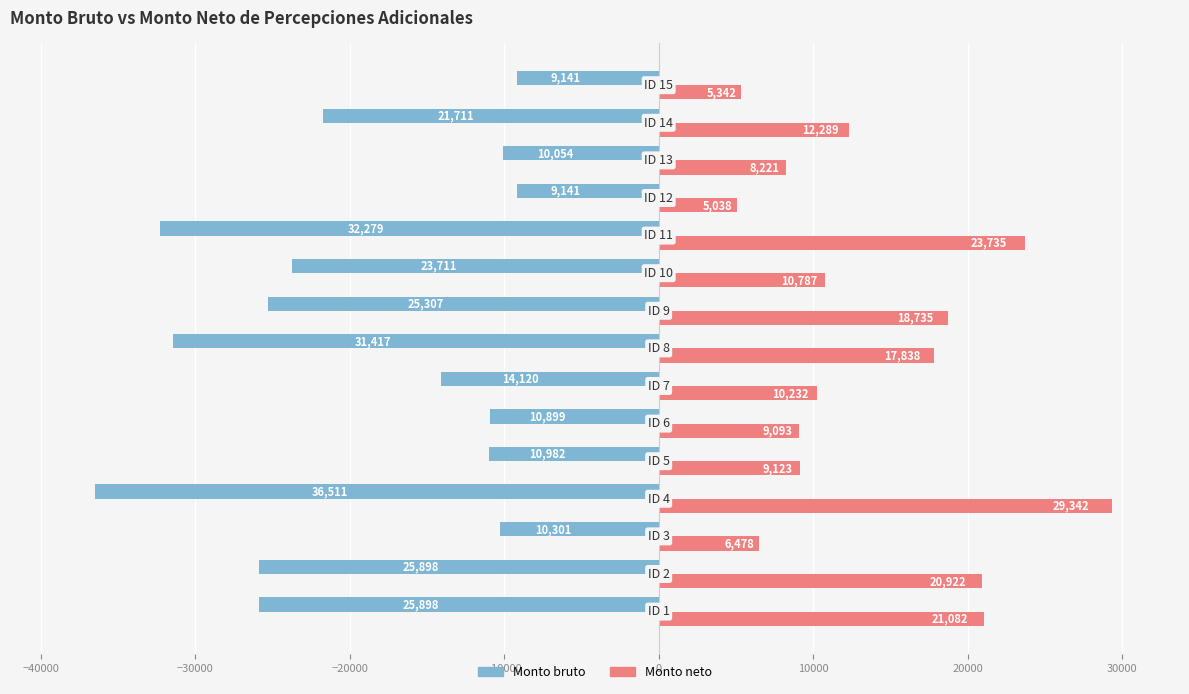

List the series in order of their overall mean, highest first.

Monto neto, Monto bruto